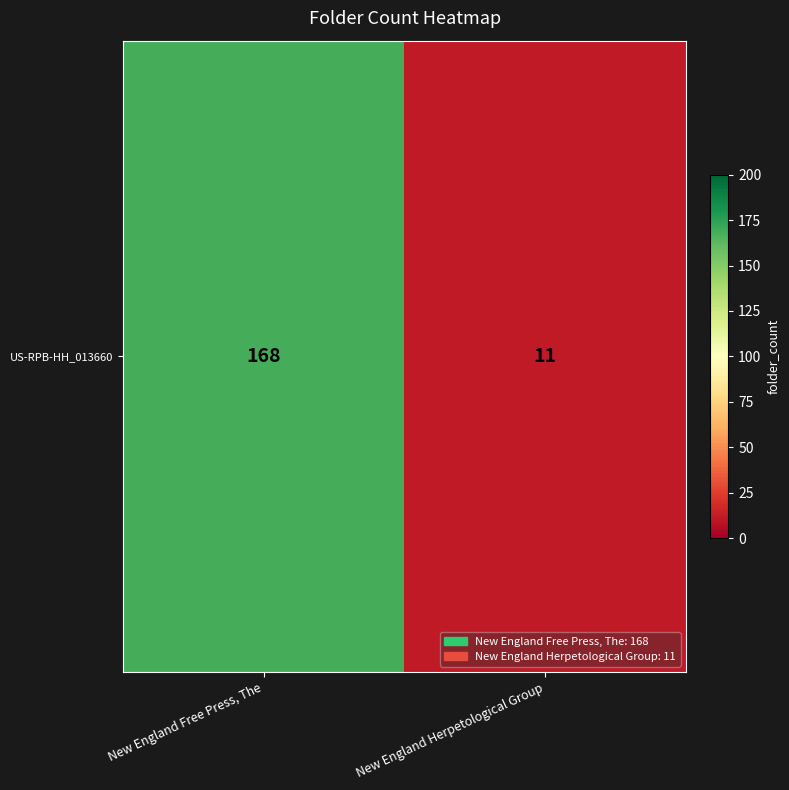

What is the maximum value shown in the chart?

168